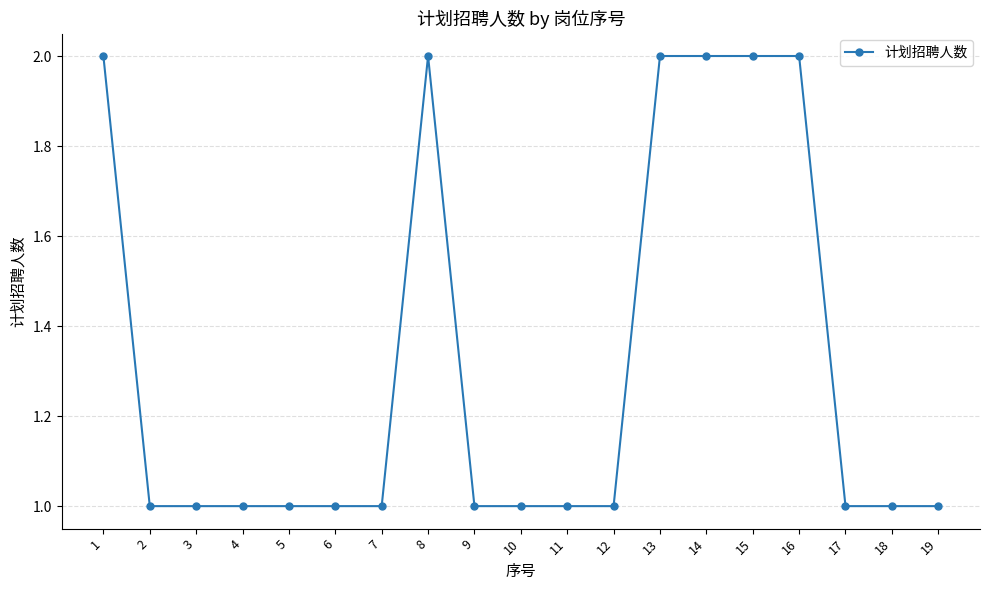

Reading right to left, what are all the values shown in this chart?

1	1	1	2	2	2	2	1	1	1	1	2	1	1	1	1	1	1	2